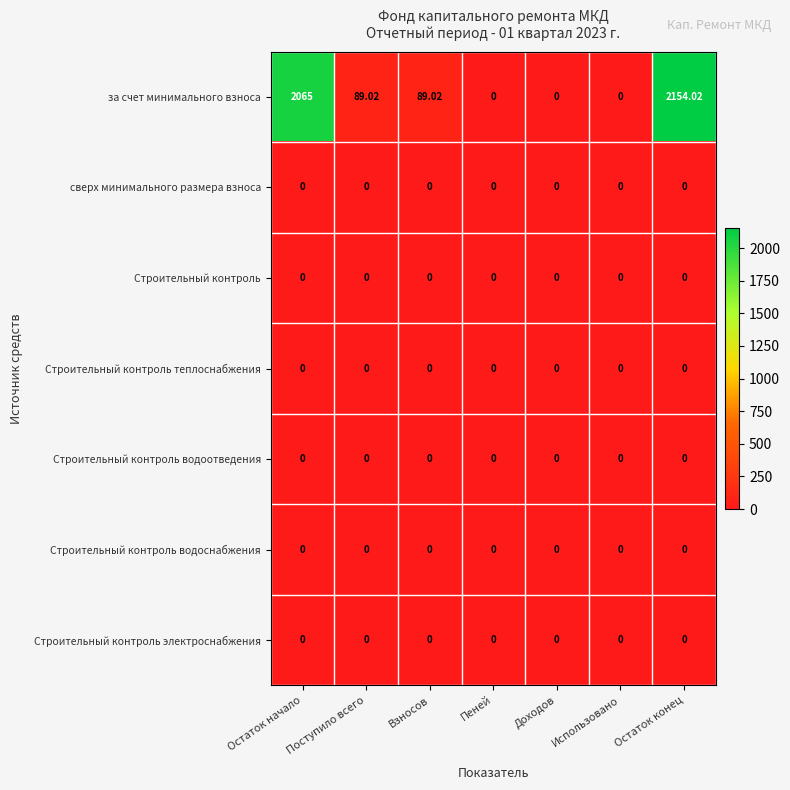

Which series has the largest range (max minus min)?

за счет минимального взноса